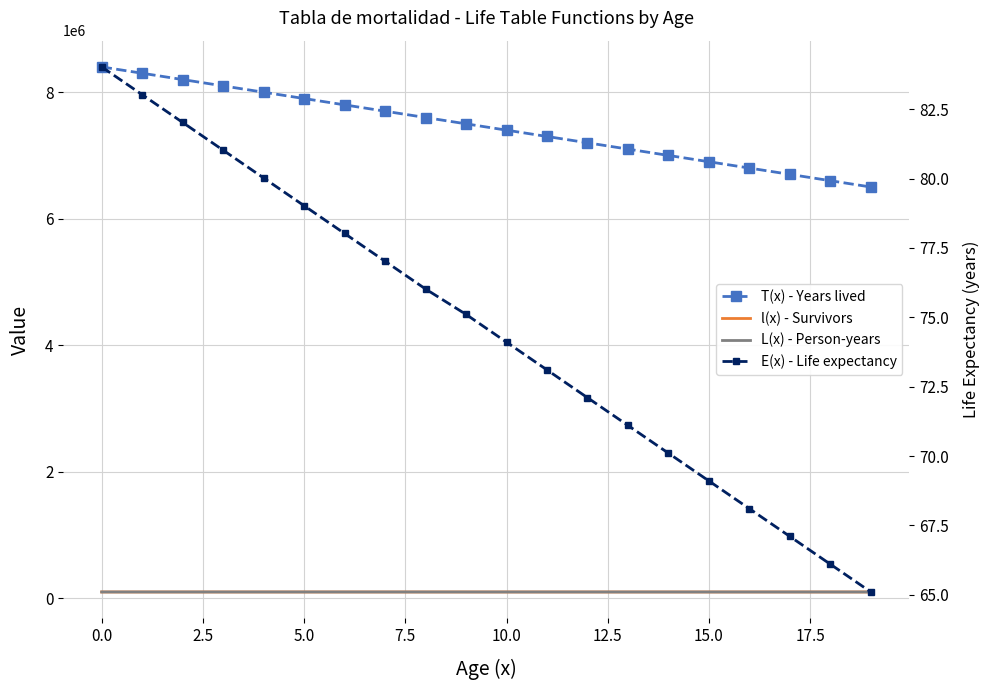

Does the chart have visible grid lines?

Yes